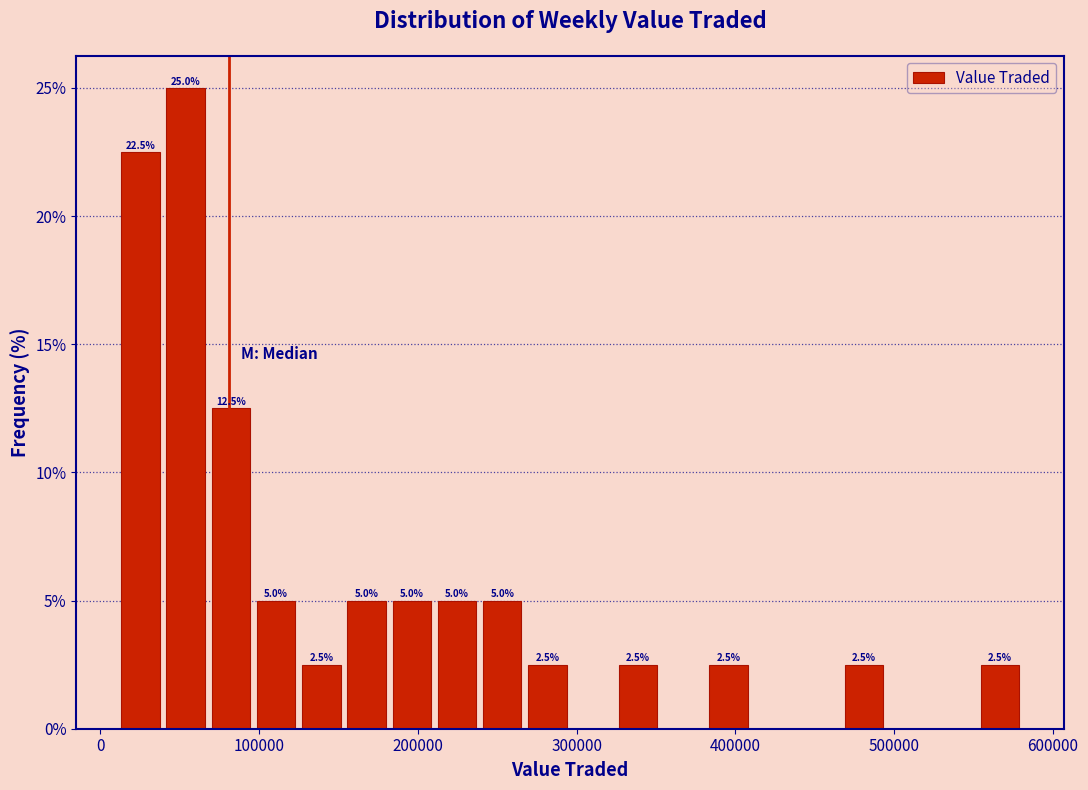

Read against the x-axis, roughly where is the centre of the tallest bar?

50000